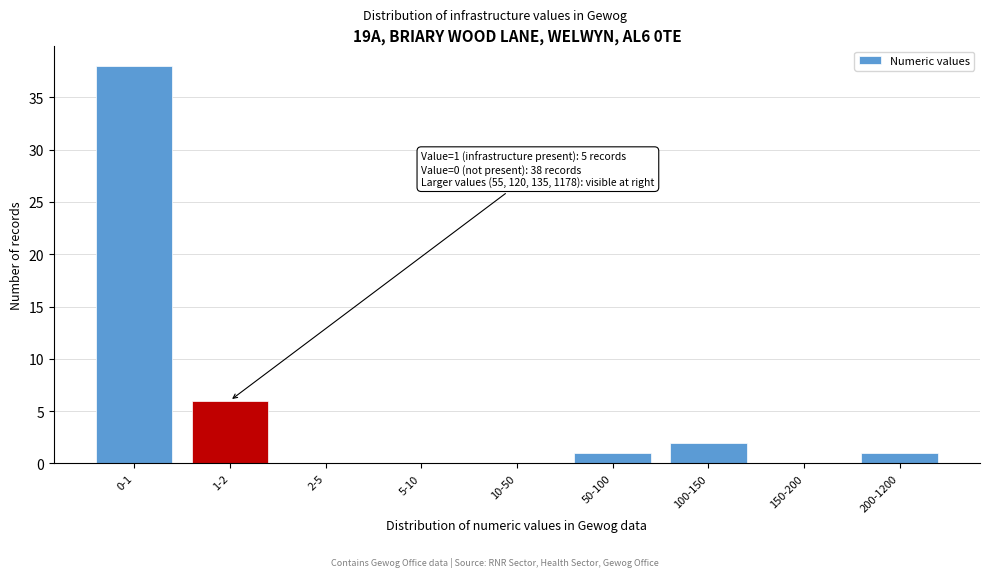

Reading left to right, extract all data points from this chart.

0-1=38	1-2=6	2-5=0	5-10=0	10-50=0	50-100=1	100-150=2	150-200=0	200-1200=1